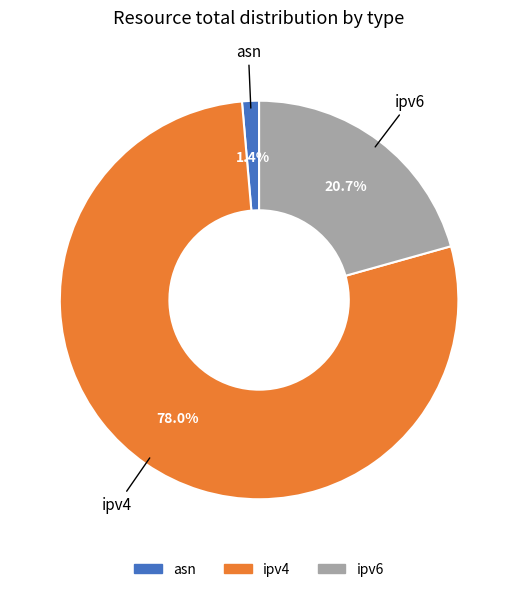

Which slice is the largest?

ipv4